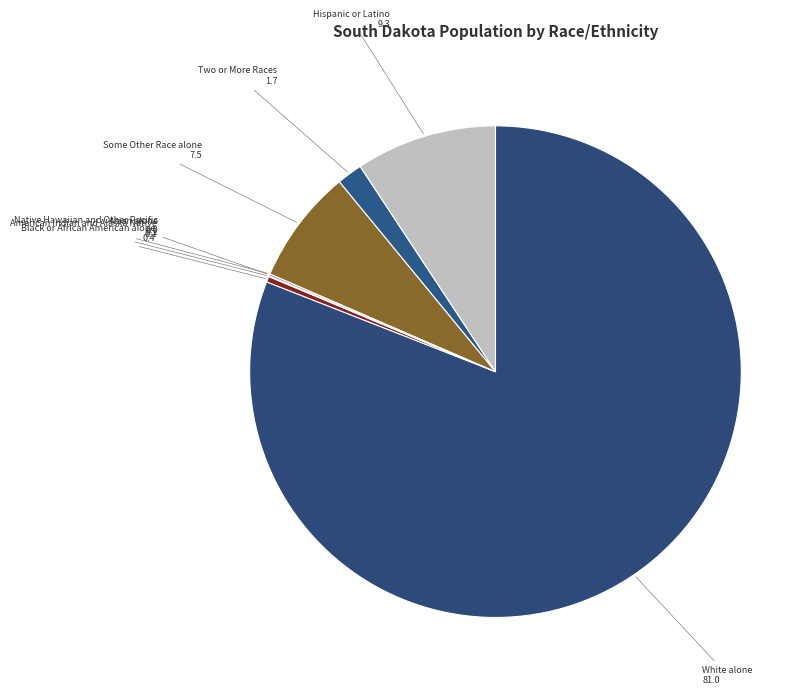

Which slice represents more than half of the pie?

White alone